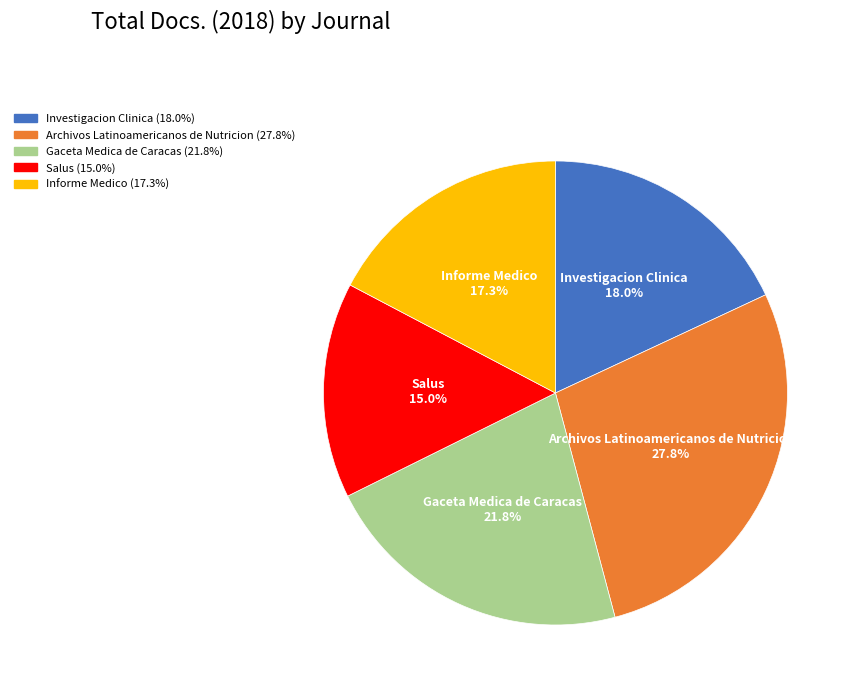

Rank the categories by value from lowest to highest.

Salus, Informe Medico, Investigacion Clinica, Gaceta Medica de Caracas, Archivos Latinoamericanos de Nutricion